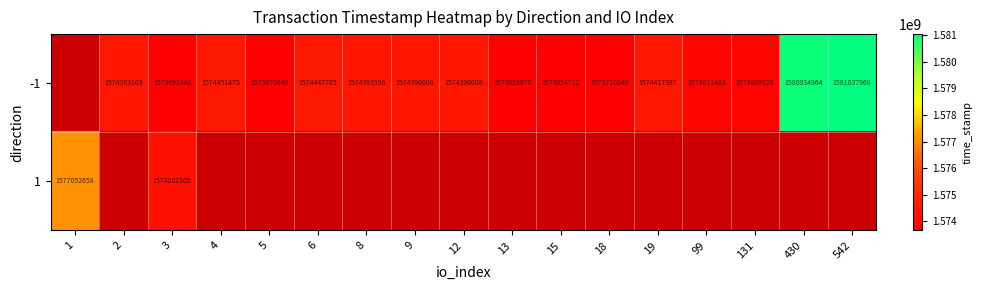

What is the total value across all series at 3?

3147895651